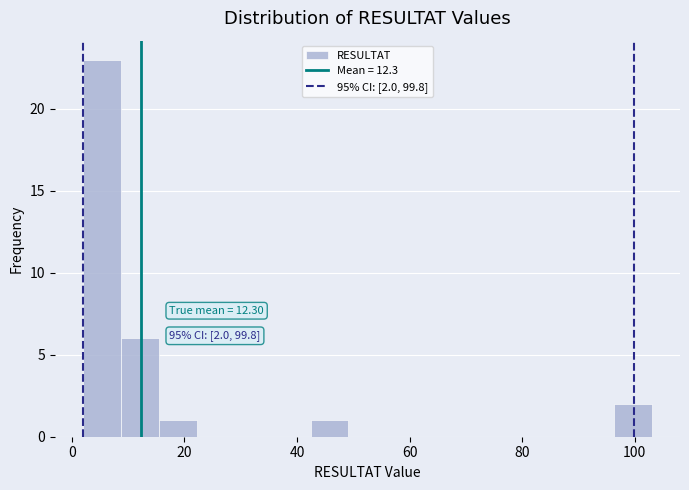

Read against the x-axis, roughly where is the centre of the tallest bar?

6